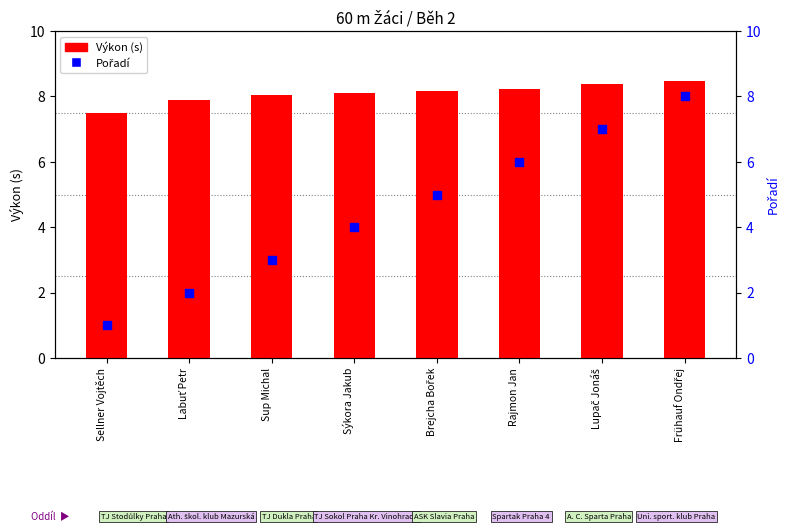

At which category is the sum across all series the highest?

Frühauf Ondřej